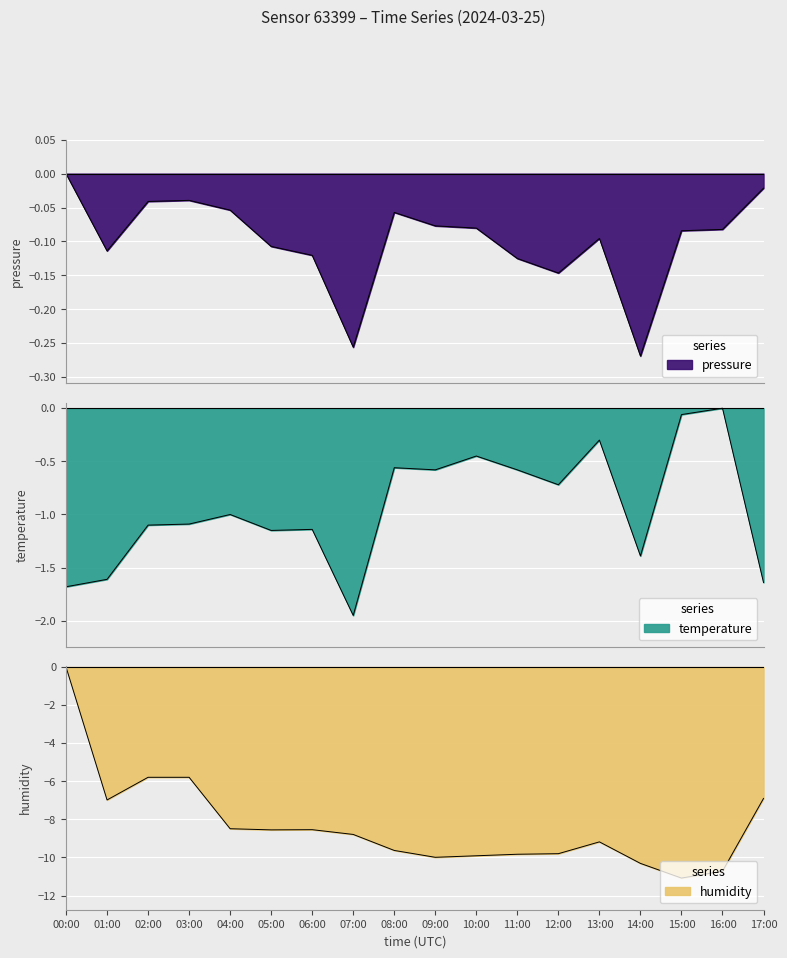

Reading left to right, list all the values displayed in this chart.

pressure: 00:00=-0.0	01:00=-0.1	02:00=-0.0	03:00=-0.0	04:00=-0.1	05:00=-0.1	06:00=-0.1	07:00=-0.3	08:00=-0.1	09:00=-0.1	10:00=-0.1	11:00=-0.1	12:00=-0.1	13:00=-0.1	14:00=-0.3	15:00=-0.1	16:00=-0.1	17:00=-0.0
temperature: 00:00=-1.7	01:00=-1.6	02:00=-1.1	03:00=-1.1	04:00=-1.0	05:00=-1.1	06:00=-1.1	07:00=-1.9	08:00=-0.6	09:00=-0.6	10:00=-0.4	11:00=-0.6	12:00=-0.7	13:00=-0.3	14:00=-1.4	15:00=-0.1	16:00=-0.0	17:00=-1.6
humidity: 00:00=-0.0	01:00=-7.0	02:00=-5.8	03:00=-5.8	04:00=-8.5	05:00=-8.6	06:00=-8.5	07:00=-8.8	08:00=-9.6	09:00=-10.0	10:00=-9.9	11:00=-9.8	12:00=-9.8	13:00=-9.2	14:00=-10.3	15:00=-11.1	16:00=-10.7	17:00=-6.9